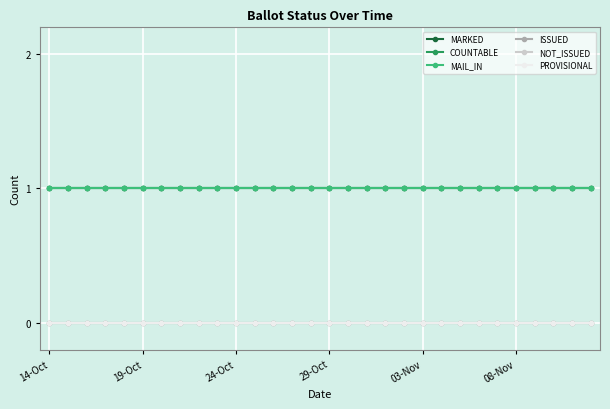

Does the chart have visible grid lines?

Yes